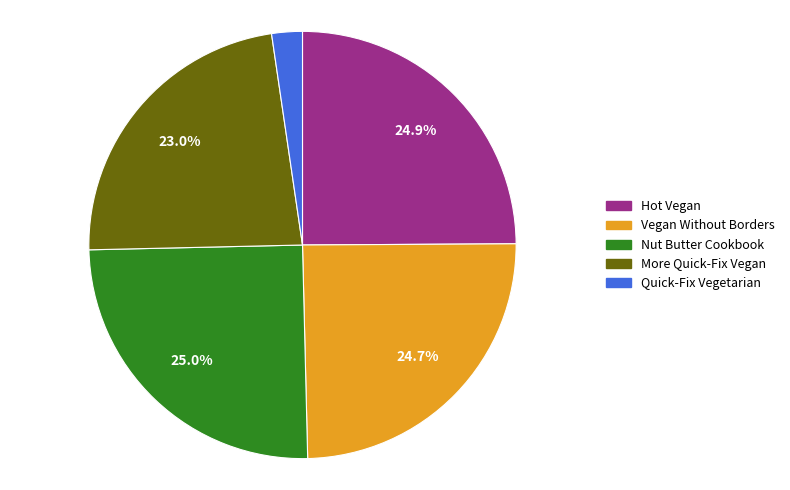

True or false: Hot Vegan accounts for 34% of the total.

False